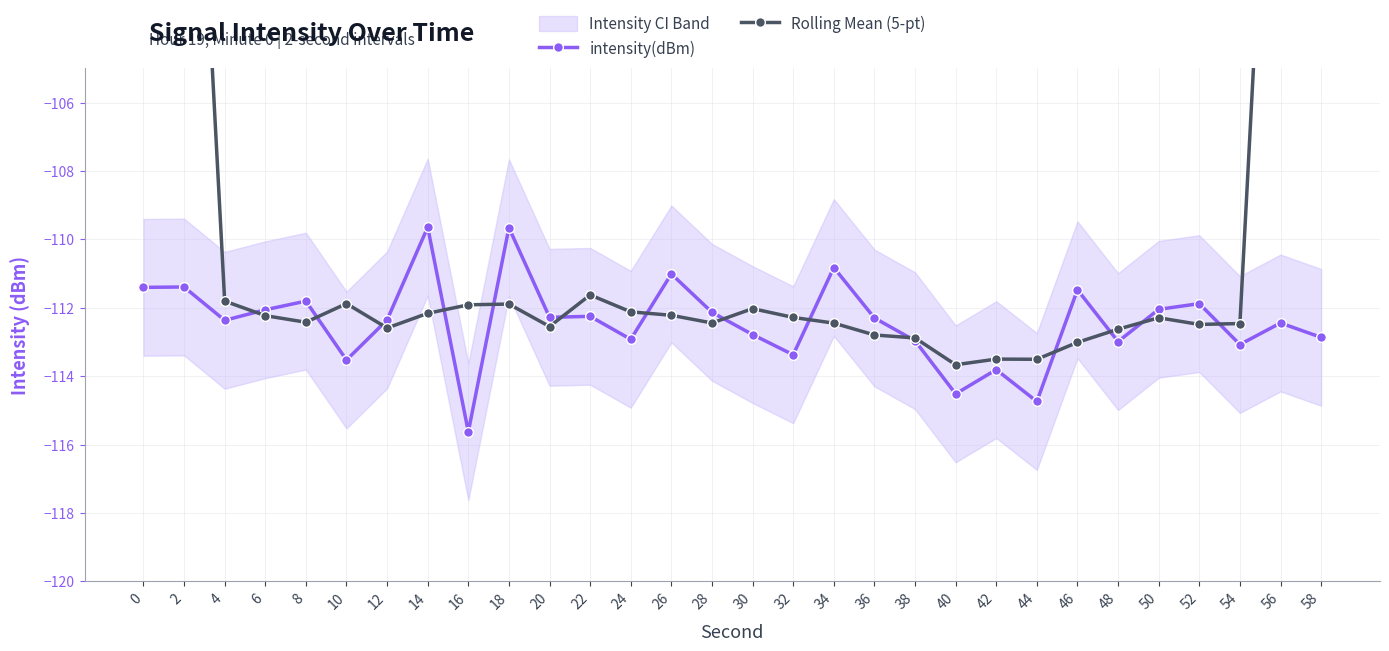

List the series in order of their overall mean, lowest first.

intensity(dBm), Rolling Mean (5-pt)